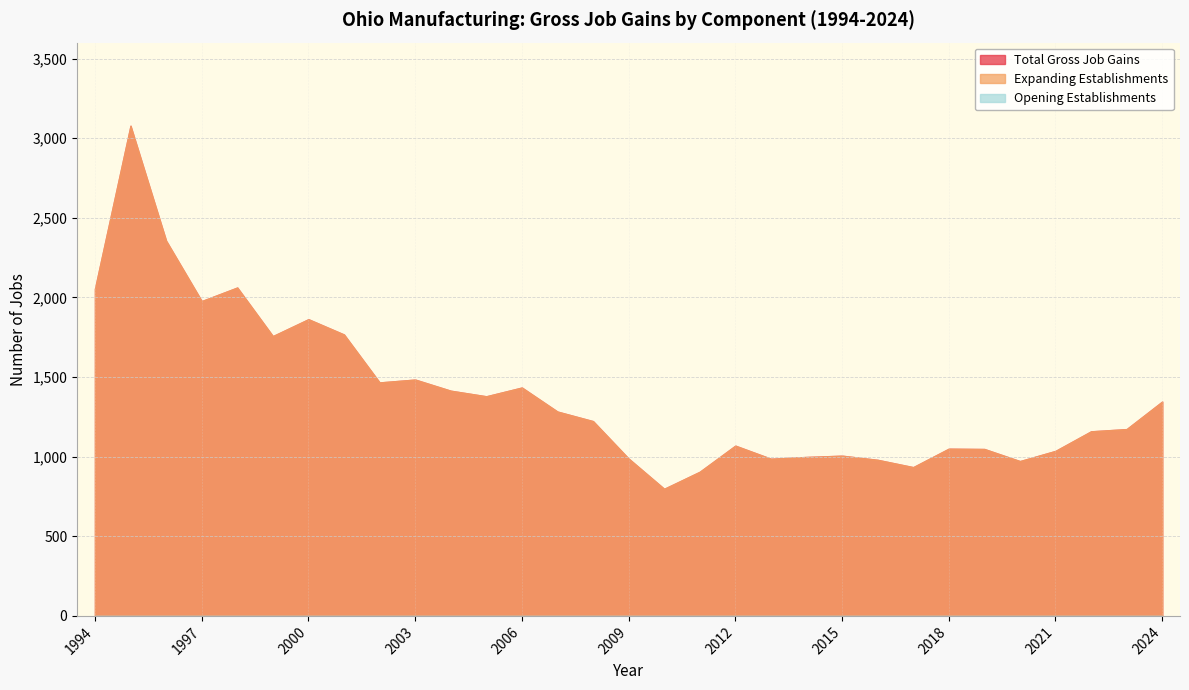

Reading right to left, list all the values displayed in this chart.

Total Gross Job Gains: 1346	1173	1159	1036	972	1048	1050	934	980	1006	998	987	1069	905	798	988	1223	1283	1434	1379	1414	1484	1466	1767	1863	1757	2062	1977	2356	3078	2054
Expanding Establishments: 1346	1173	1159	1036	972	1048	1050	934	980	1006	998	987	1069	905	798	988	1223	1283	1434	1379	1414	1484	1466	1767	1863	1757	2062	1977	2356	3078	2054
Opening Establishments: 0	0	0	0	0	0	0	0	0	0	0	0	0	0	0	0	0	0	0	0	0	0	0	0	0	0	0	0	0	0	0